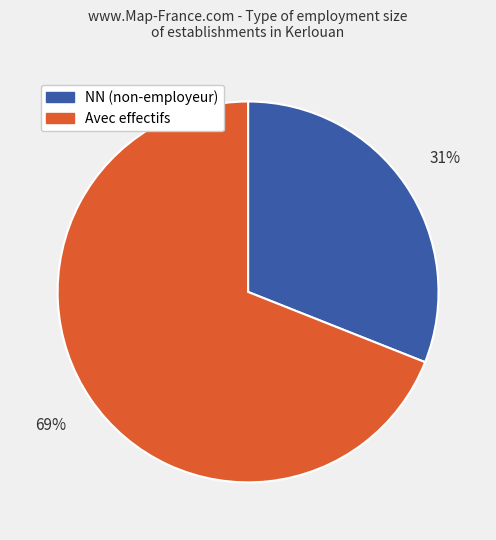

To the nearest percent, what is the average slice percentage?

50%